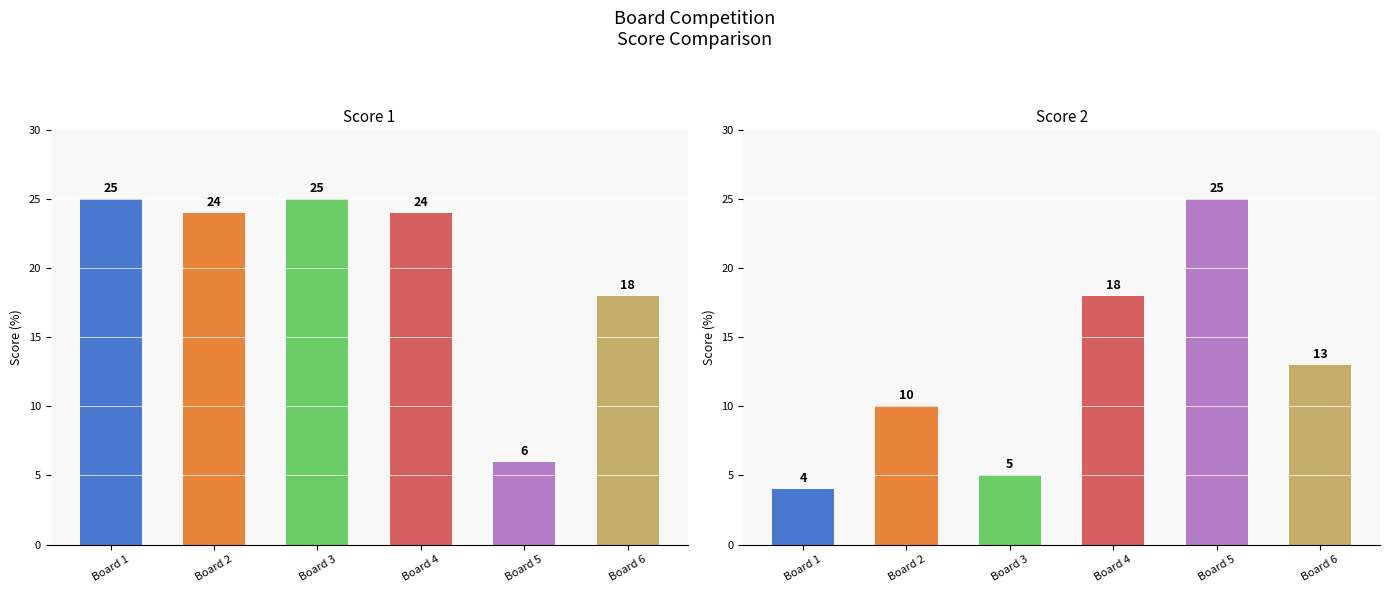

Which category has the lowest value in the Score 1 series?

Board 5